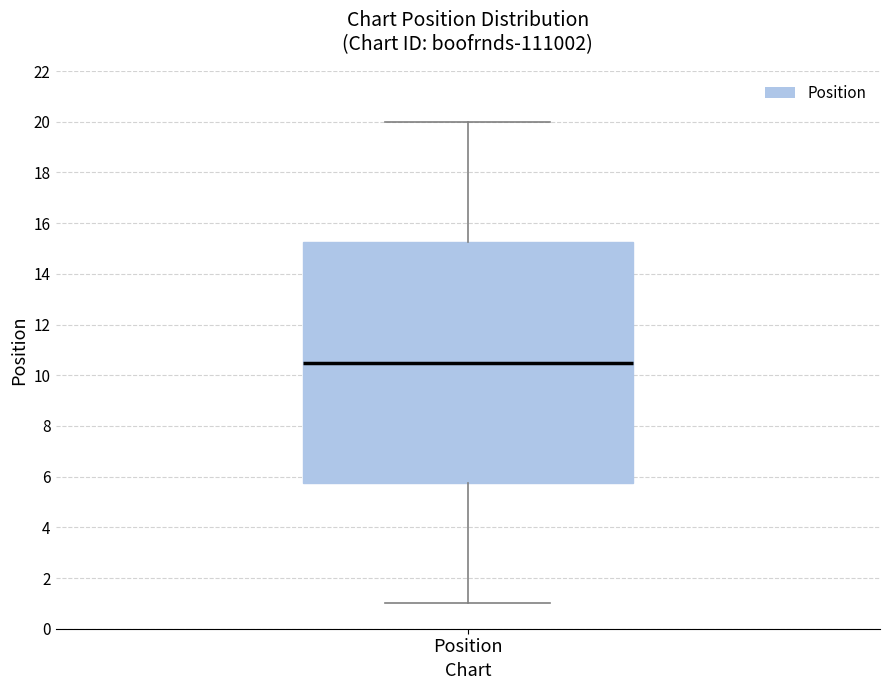

Where does the median line of the box for Position sit on the y-axis? The values are not printed on the chart, so give them approximately, as read against the axis.

10.6